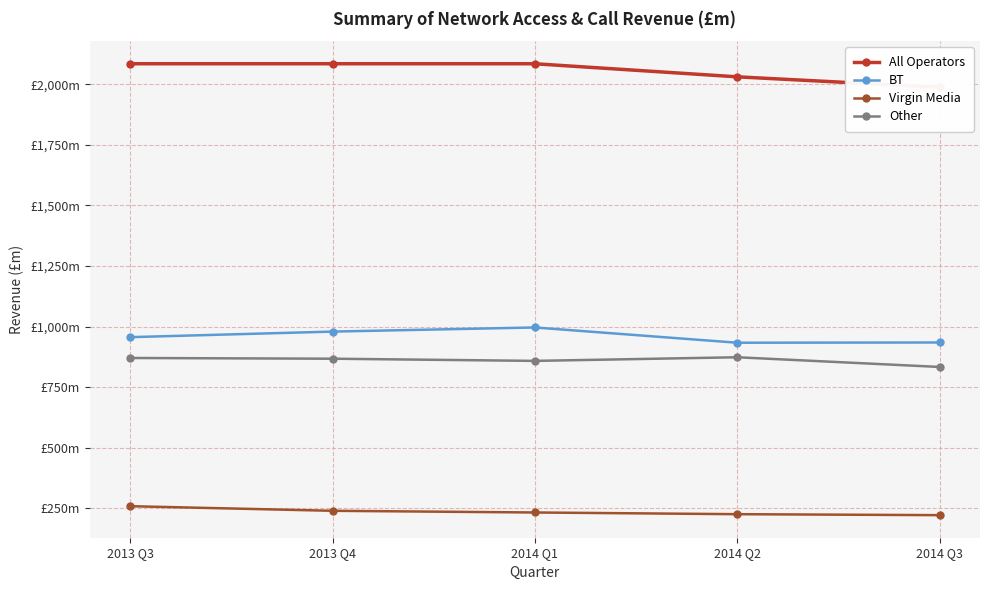

What value does the BT series have at 2014 Q2?

933